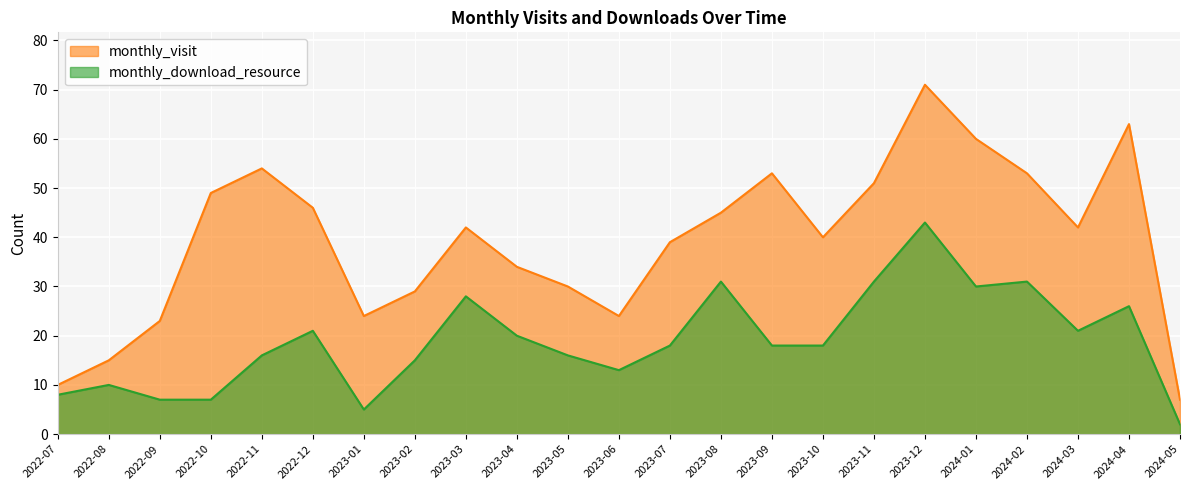

Rank the series by their average value, from lowest to highest.

monthly_download_resource, monthly_visit